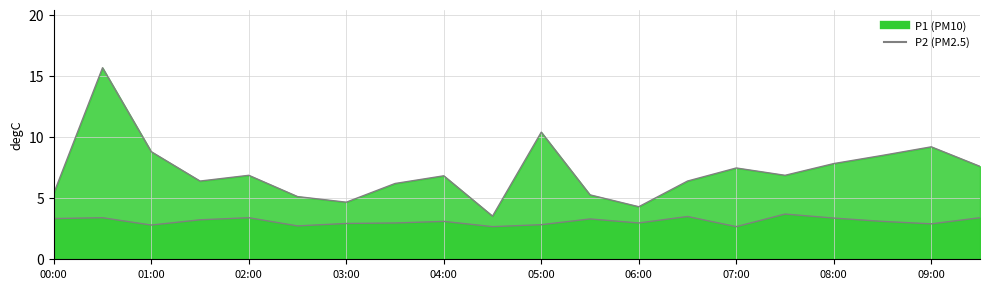

Rank the series at 15 from highest to lowest value.

P1 line, P2 line